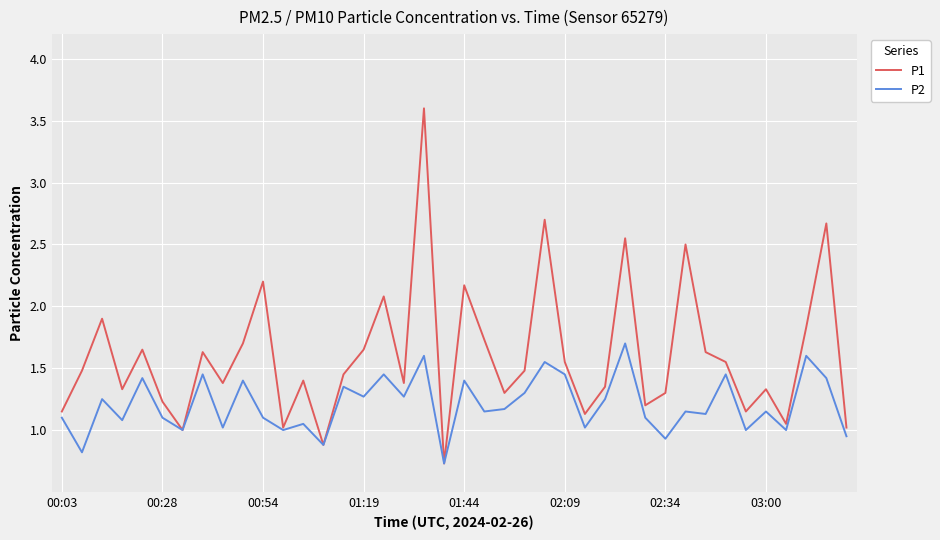

What is the smallest value displayed?

0.7